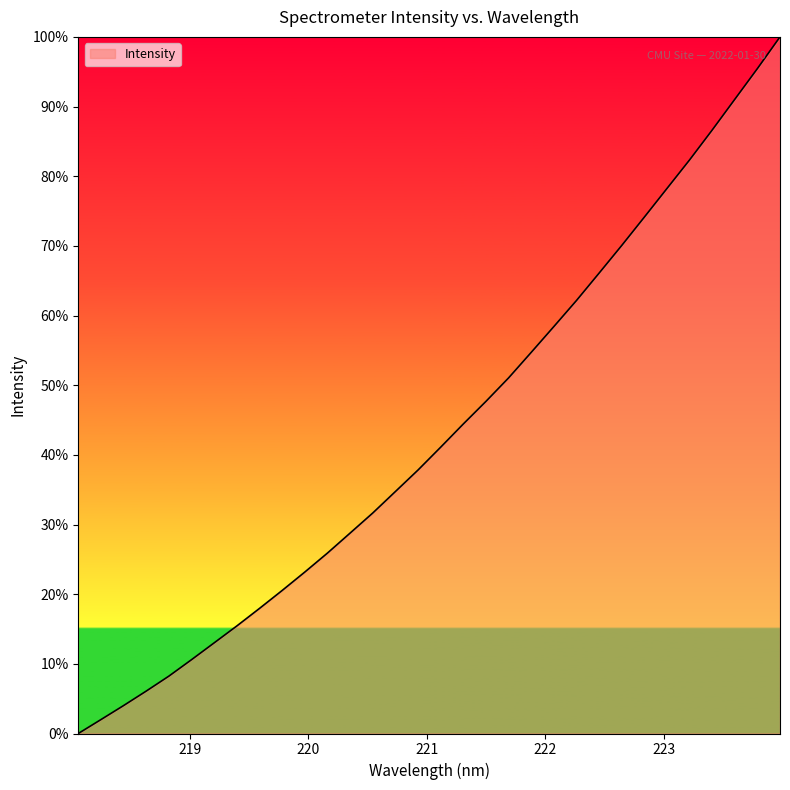

What is the difference between the maximum and minimum values?

100.0